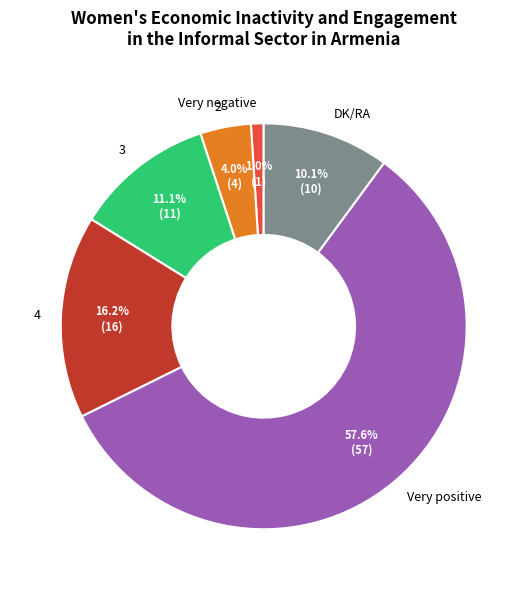

Which has a higher value, DK/RA or 3?

3